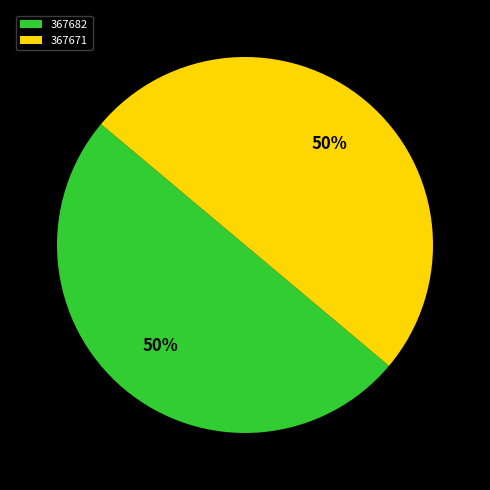

Is it true that 367682 is 42% of the pie?

False